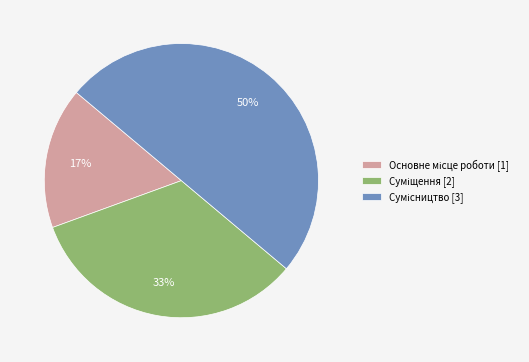

To the nearest percent, what is the difference between the largest and smallest slice percentages?

33%